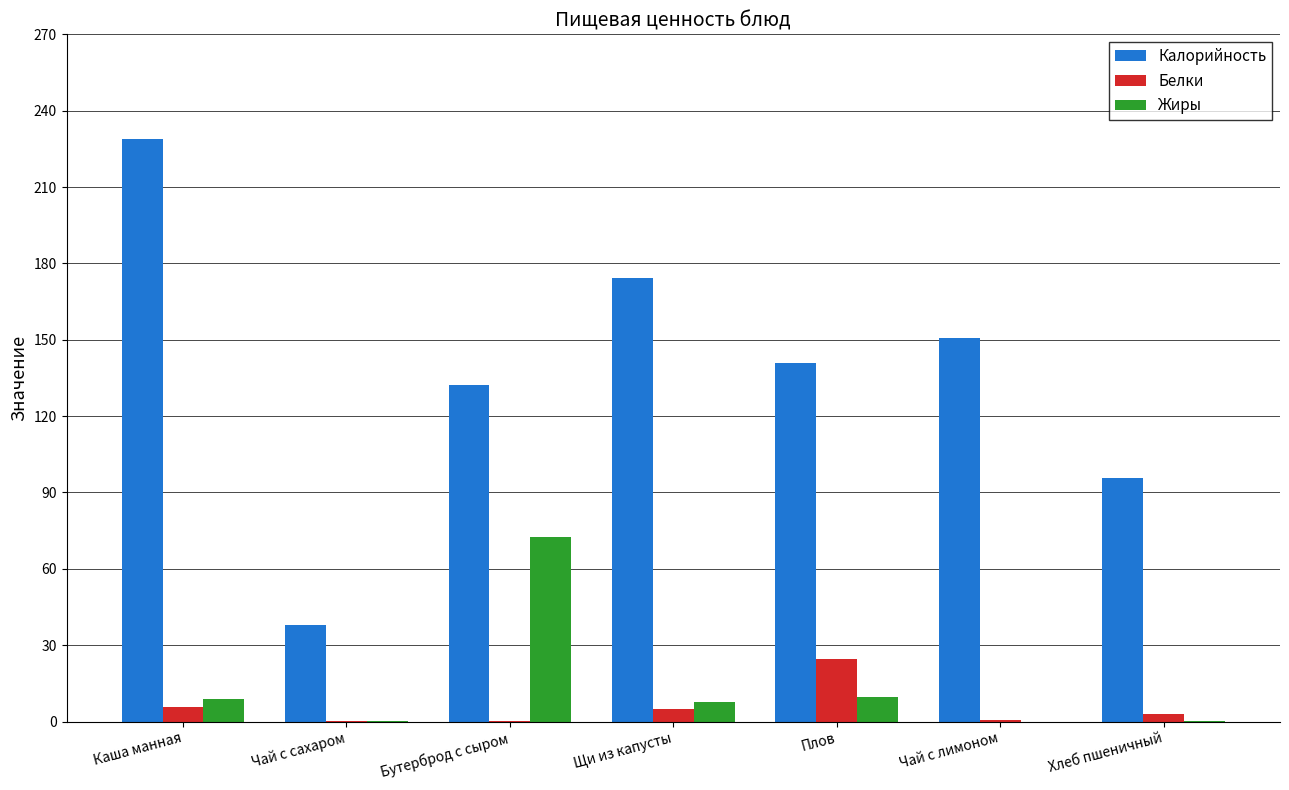

Which series changed the most between Бутерброд с сыром and Чай с лимоном?

Жиры